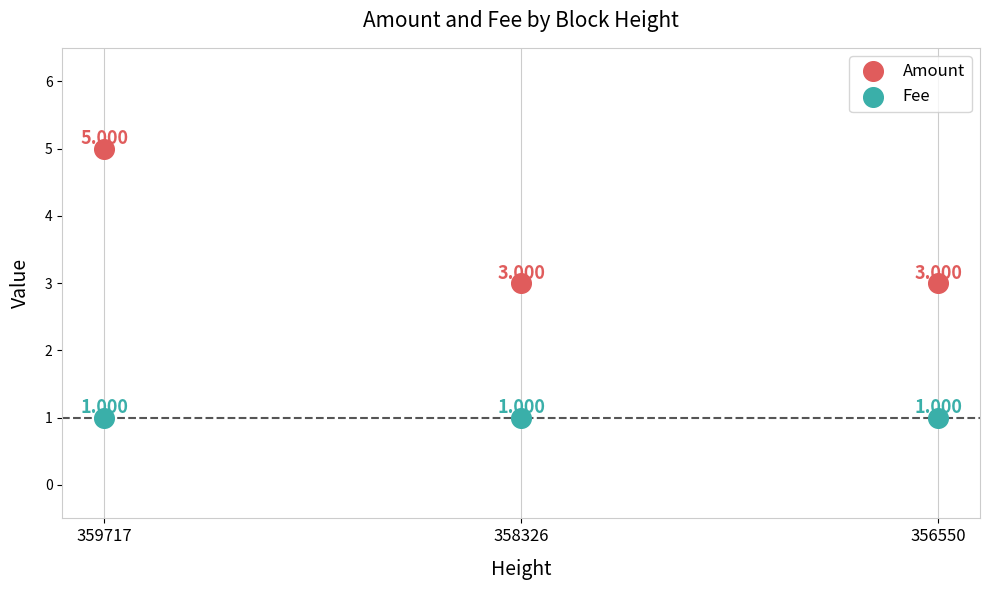

Which series contains the highest Y value?

Amount